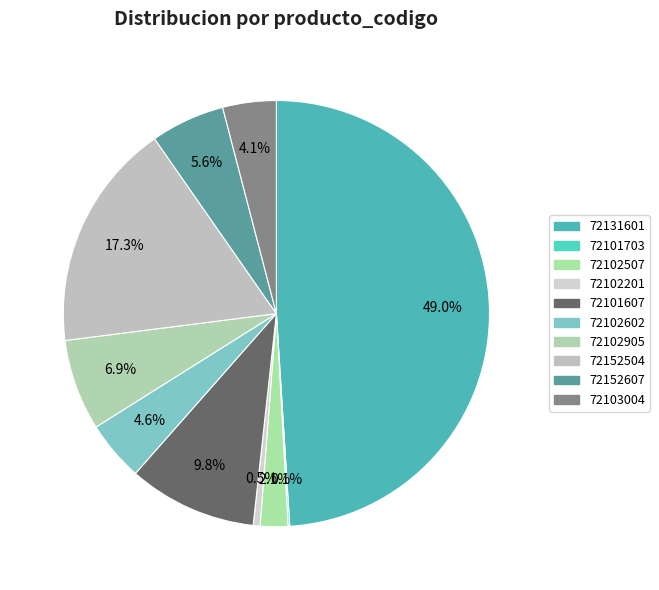

How many segments does this pie chart have?

10